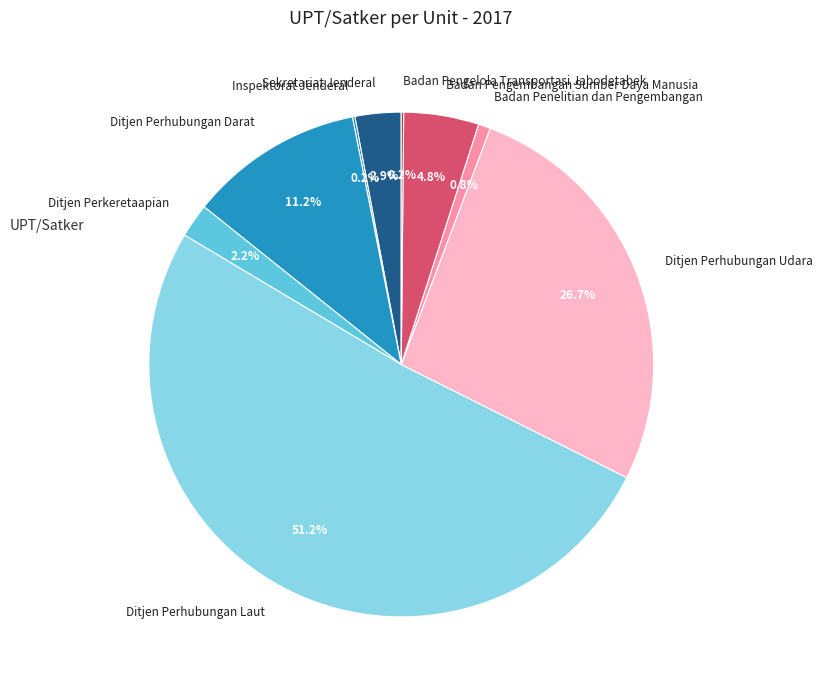

What is the ratio of the value at Ditjen Perhubungan Darat to the value at Badan Pengembangan Sumber Daya Manusia?

2.3